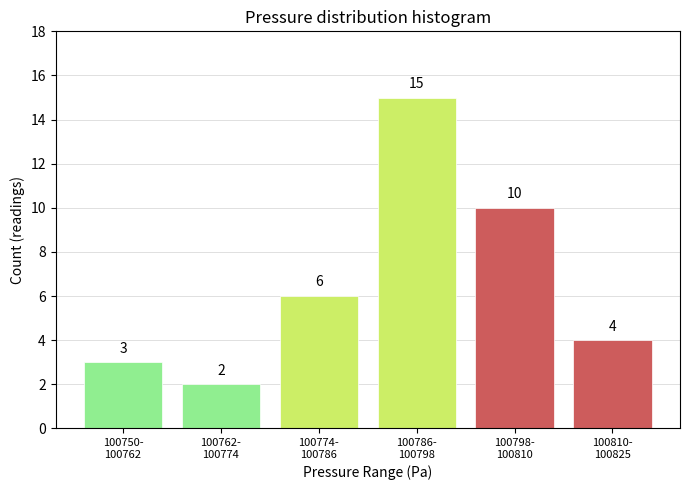

Reading left to right, what are all the values shown in this chart?

3	2	6	15	10	4